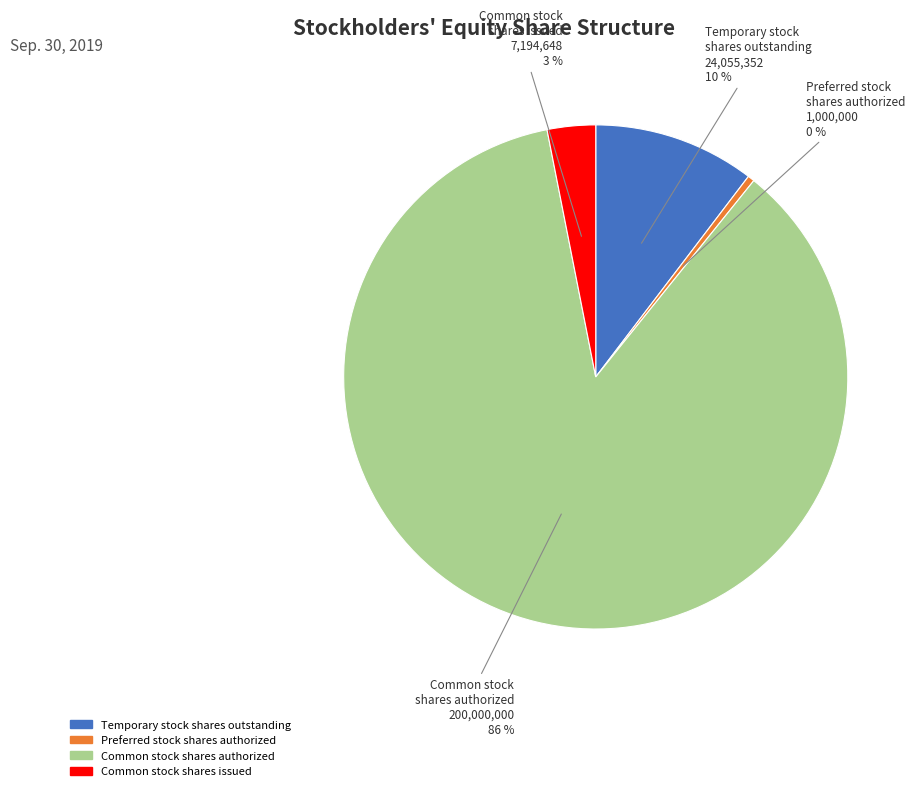

What percentage is the Common stock shares issued slice, to the nearest percent?

3%